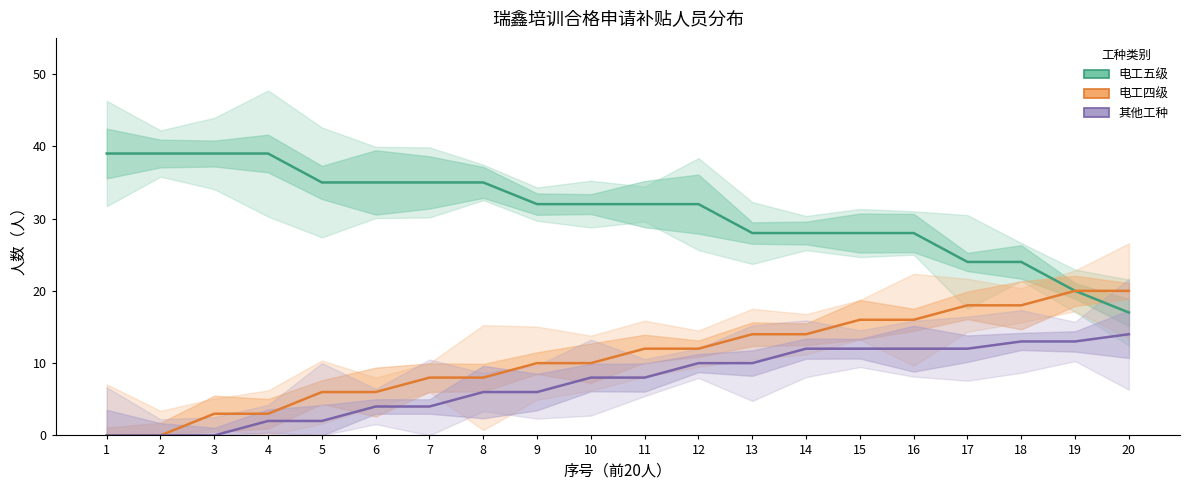

At how many categories does at least one series exceed 34?

8